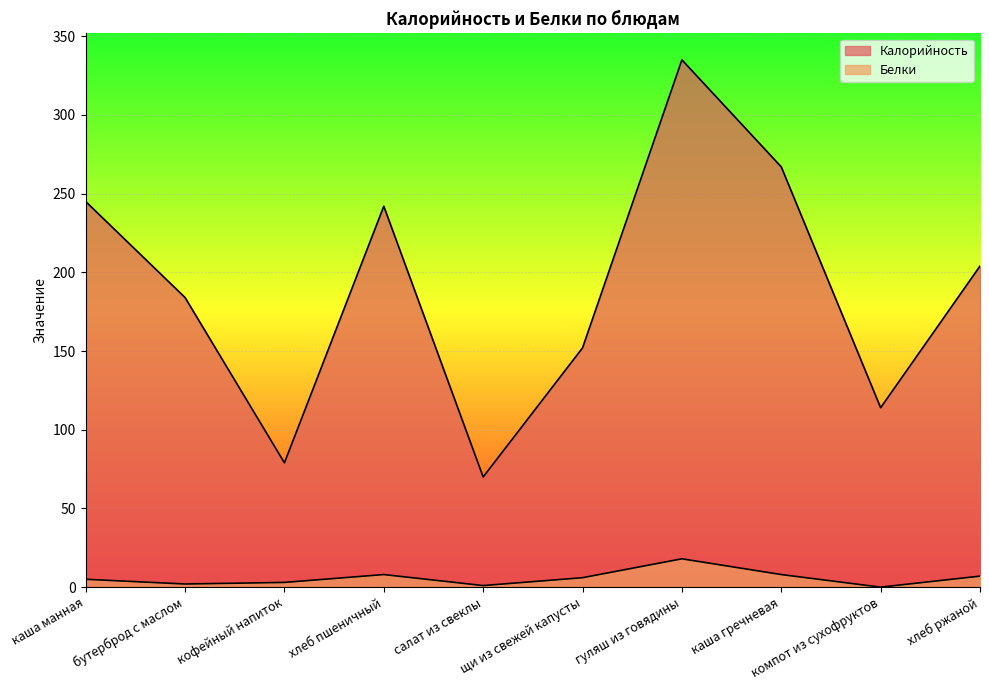

At which category does Белки reach its first local valley?

бутерброд с маслом